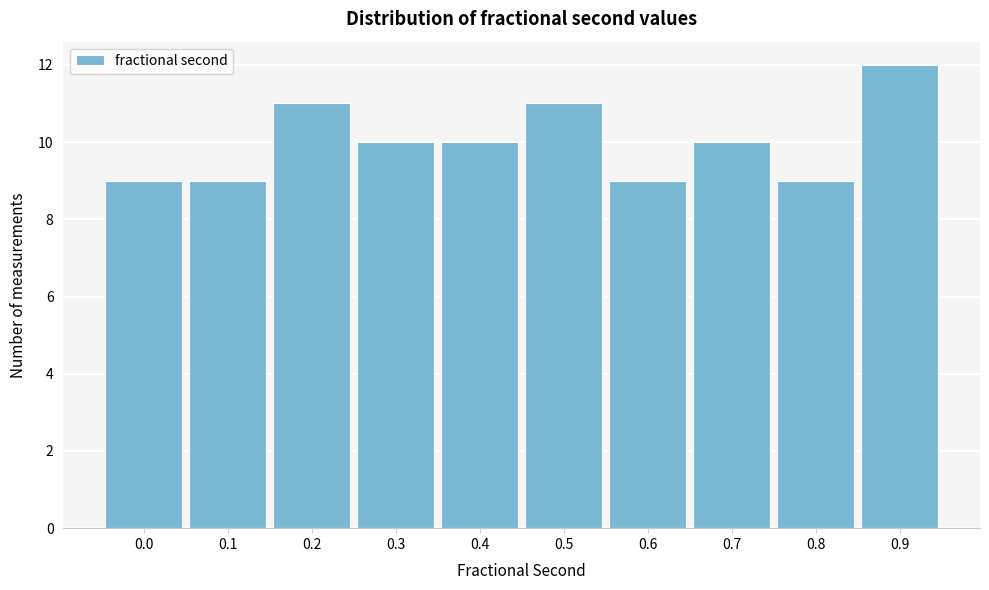

Reading right to left, extract all data points from this chart.

12	9	10	9	11	10	10	11	9	9